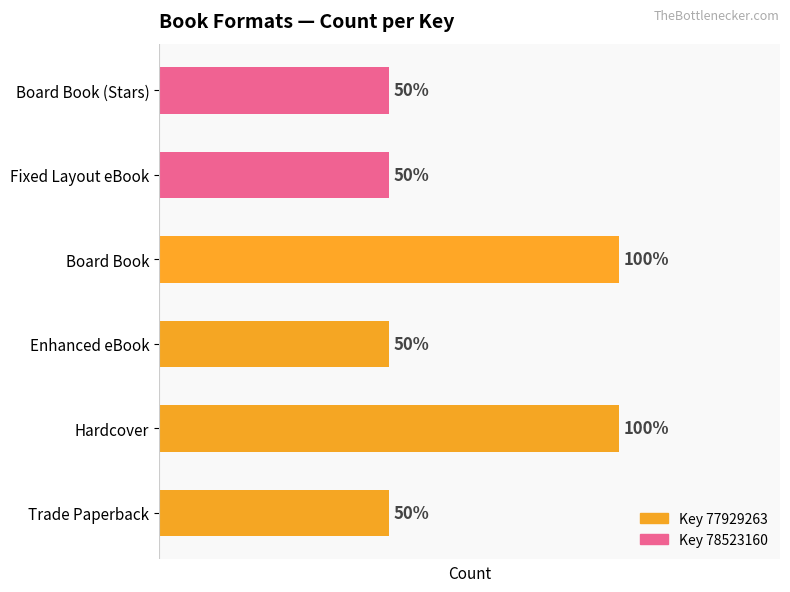

Rank the categories by value from highest to lowest.

Hardcover, Board Book, Trade Paperback, Enhanced eBook, Fixed Layout eBook, Board Book (Stars)